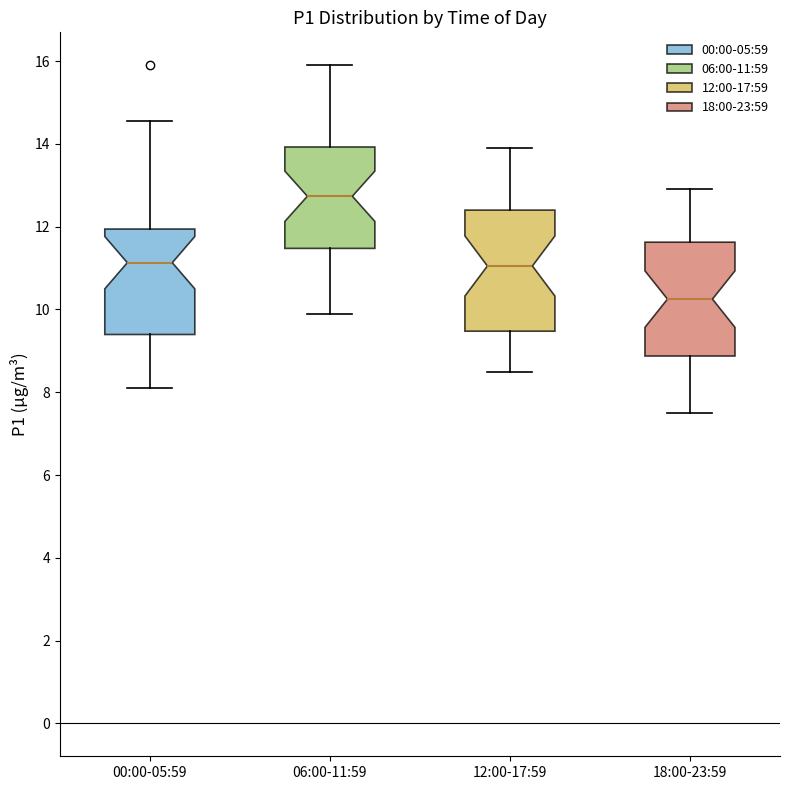

Where is the upper edge of the box for 18:00-23:59 on the y-axis? The values are not printed on the chart, so give them approximately, as read against the axis.

11.6